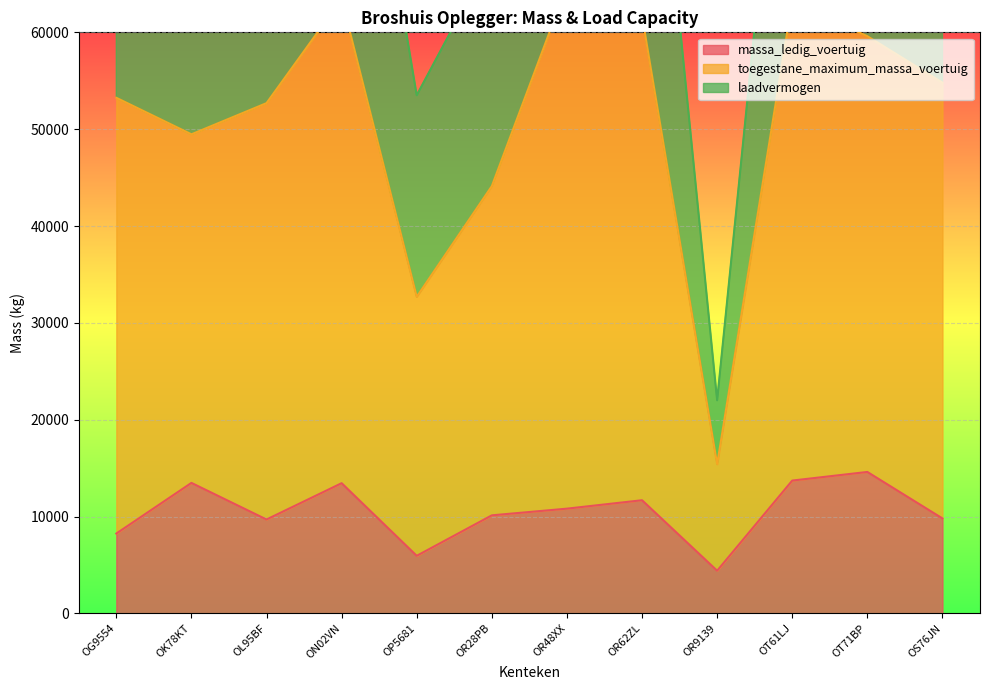

What is the value of the massa_ledig_voertuig point at the 12th from the left?

9800